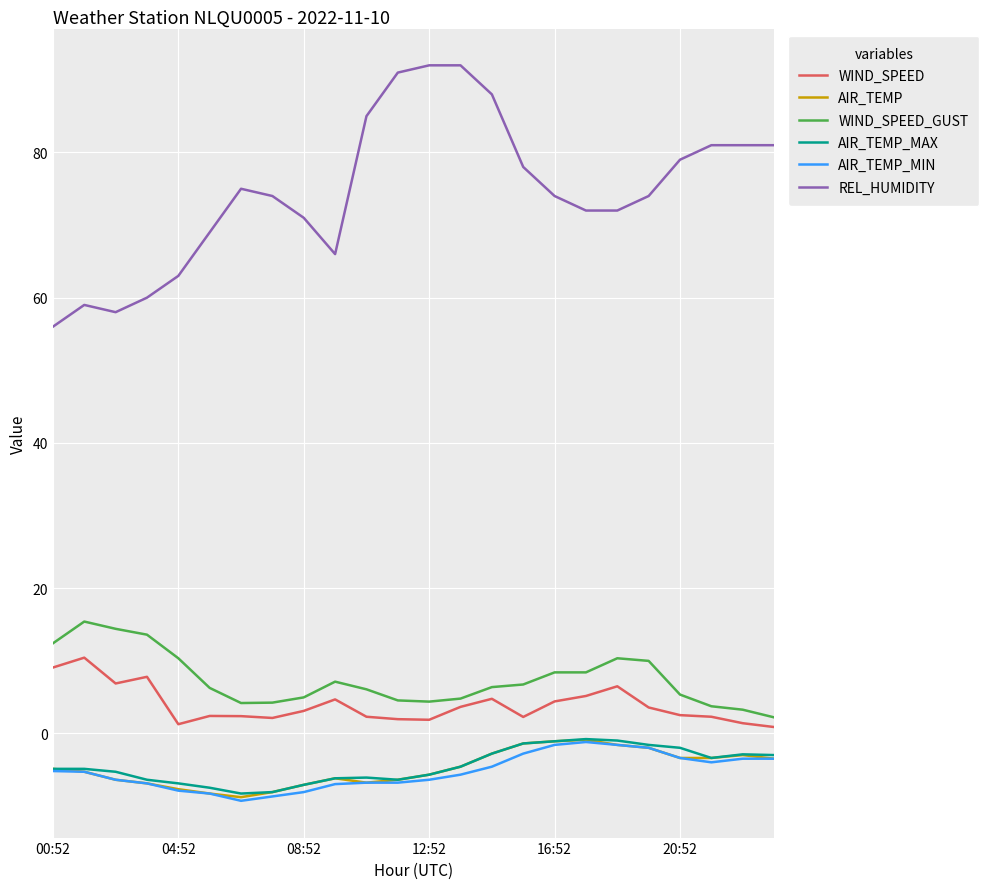

True or false: REL_HUMIDITY and WIND_SPEED cross at least once.

False